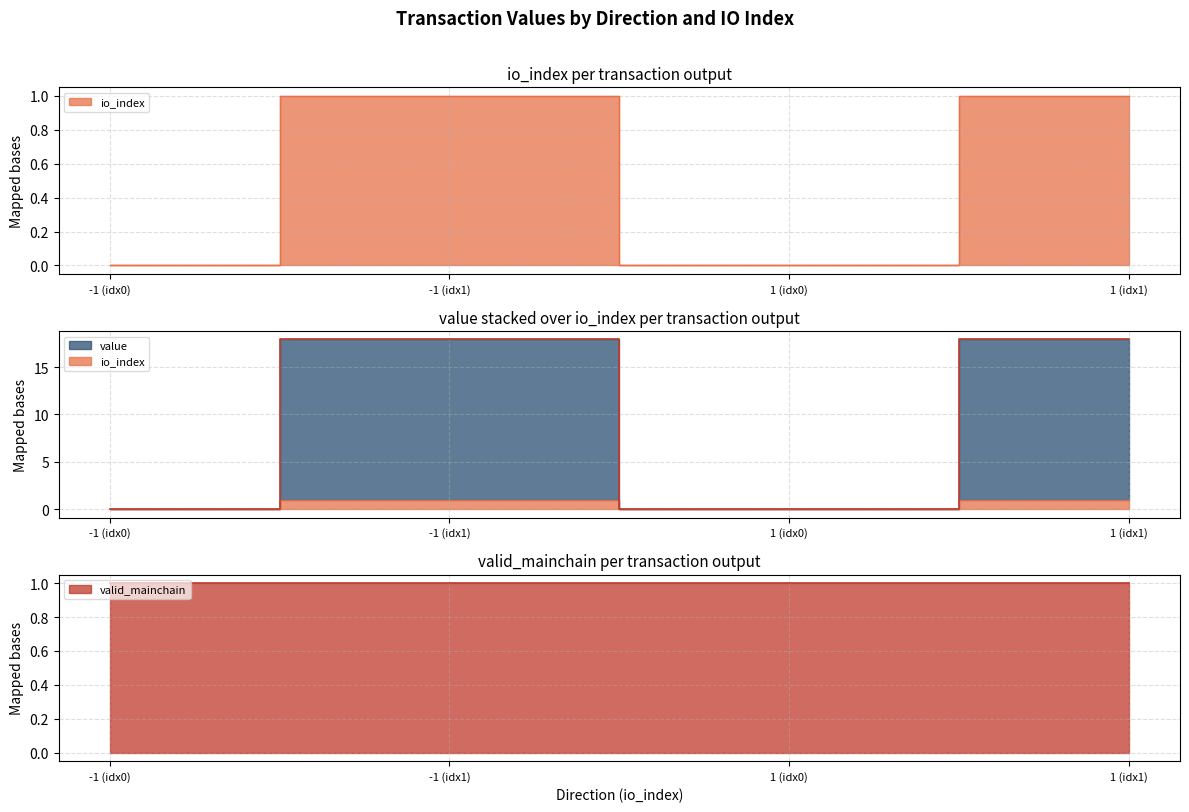

How many values in the io_index series are below 1?

2